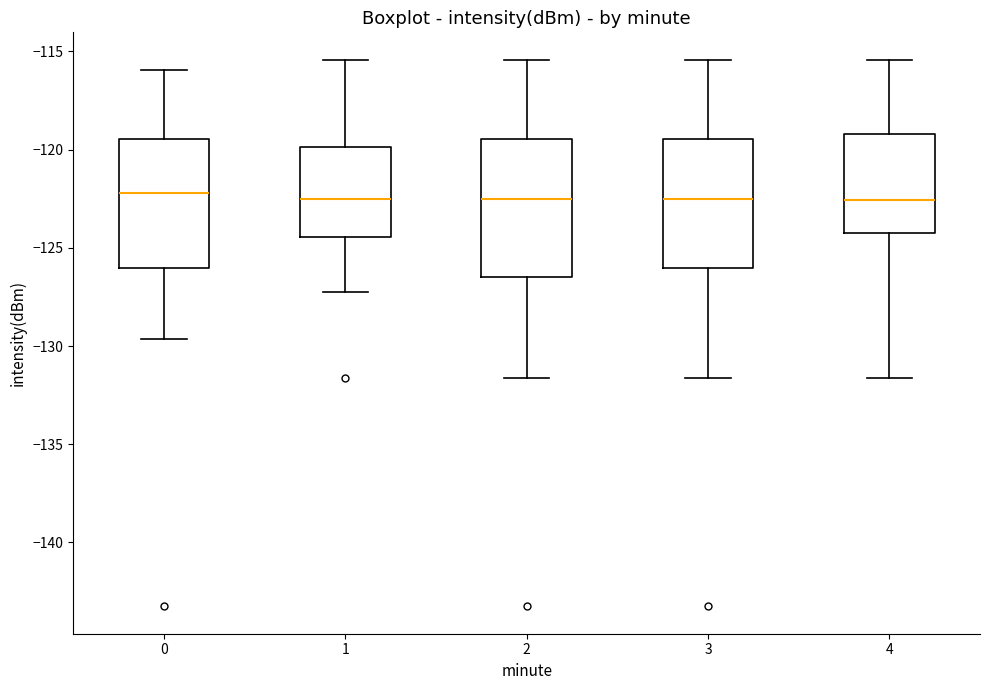

Where does the upper whisker of the box at x = 4 end on the y-axis? The values are not printed on the chart, so give them approximately, as read against the axis.

-115.5